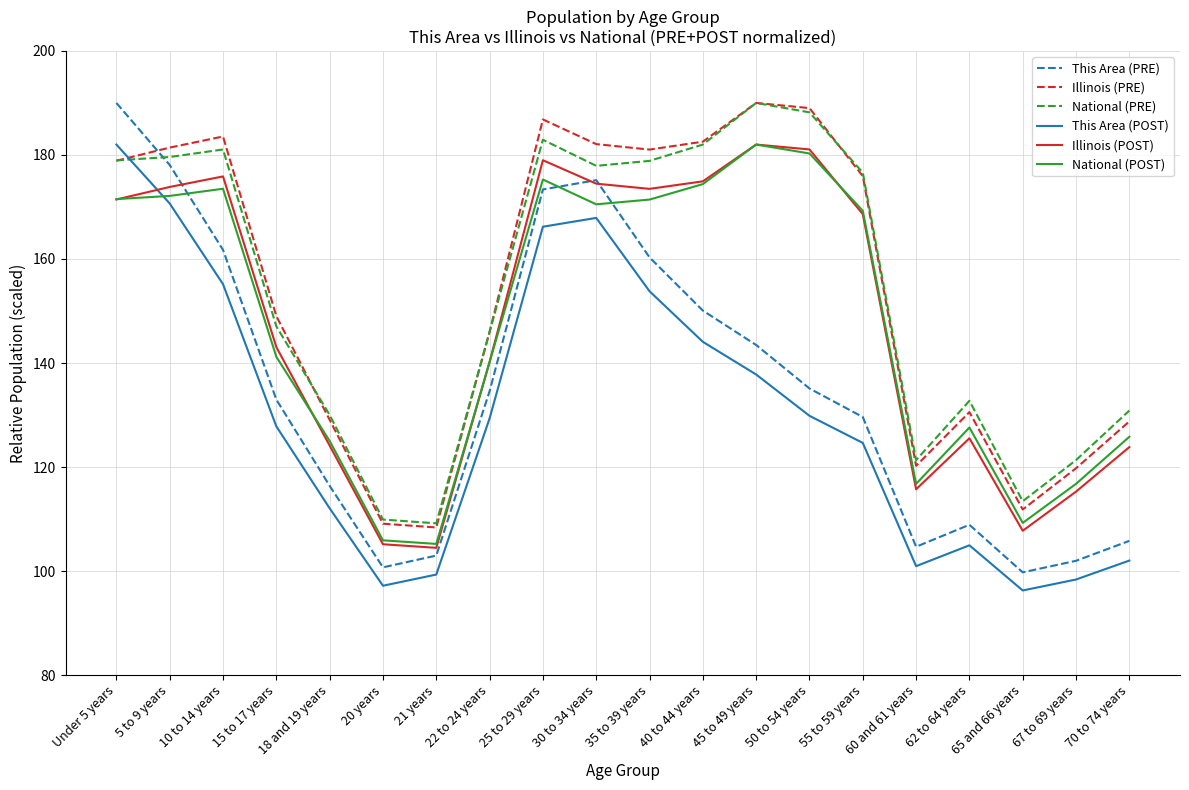

What are all the series names shown in the legend?

This Area (PRE), Illinois (PRE), National (PRE), This Area (POST), Illinois (POST), National (POST)